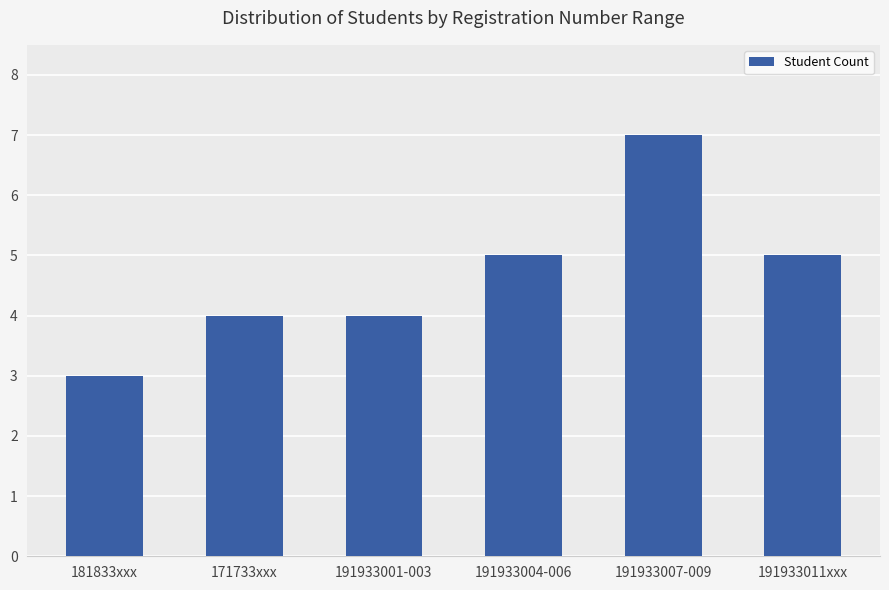

What is the value of the 1st bar from the left?

3